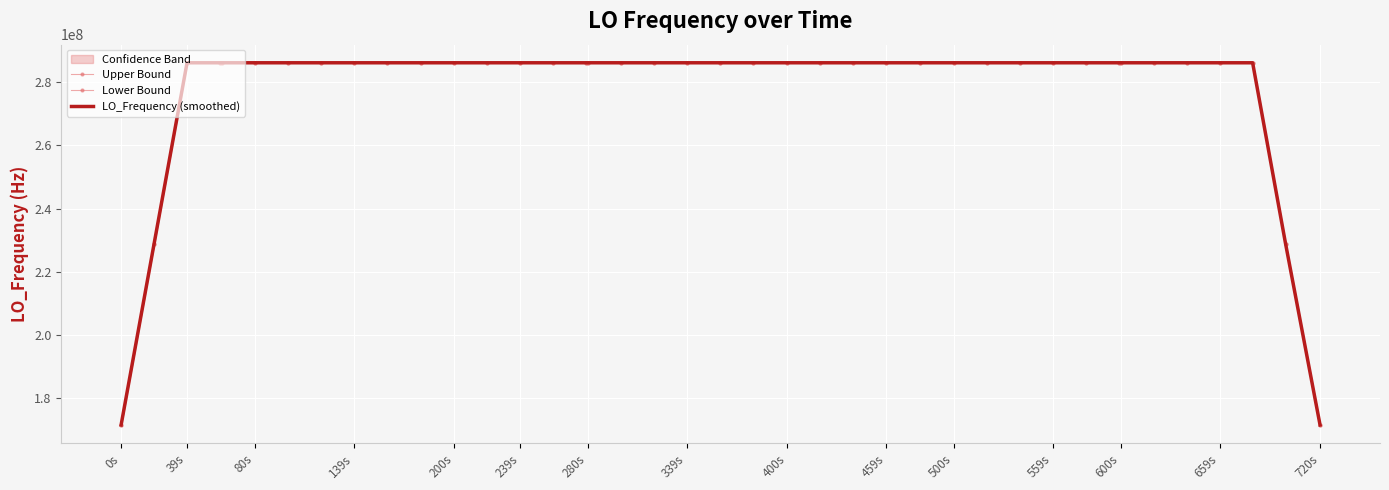

What is the highest value of the LO_Frequency (smoothed) series?

286046993.7